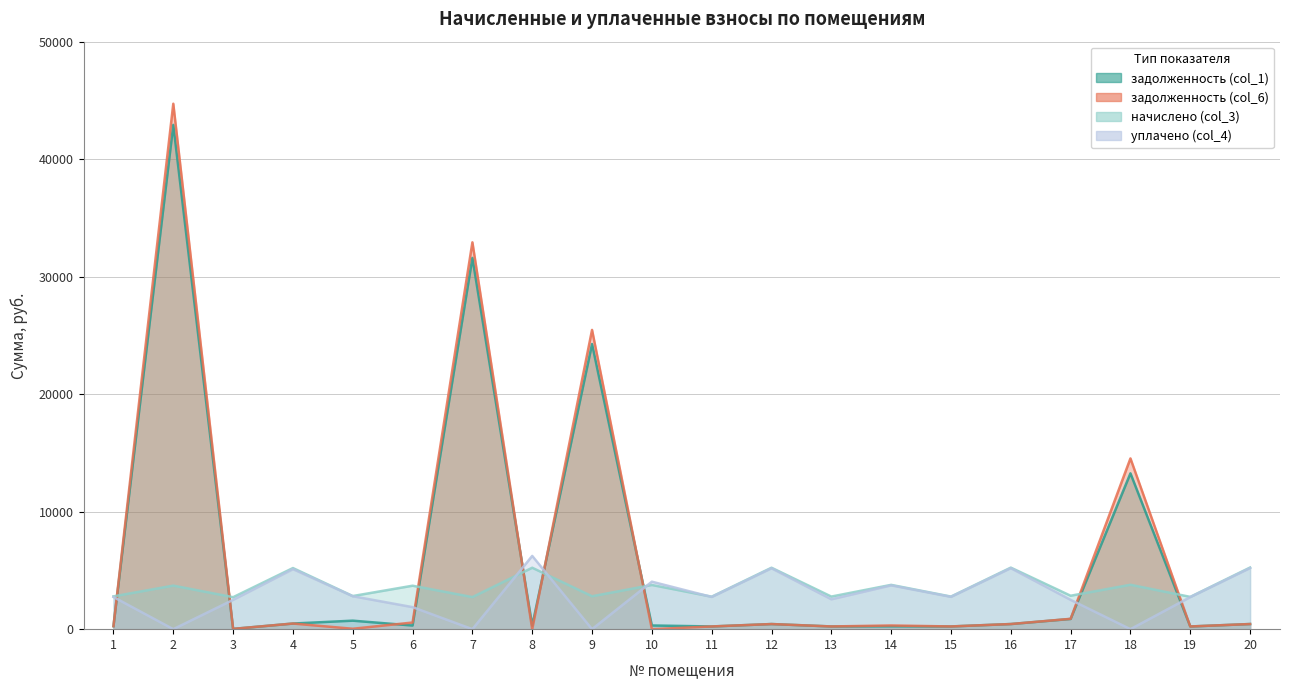

What is the value of the задолженность (col_1) point at the 16th from the left?

436.4